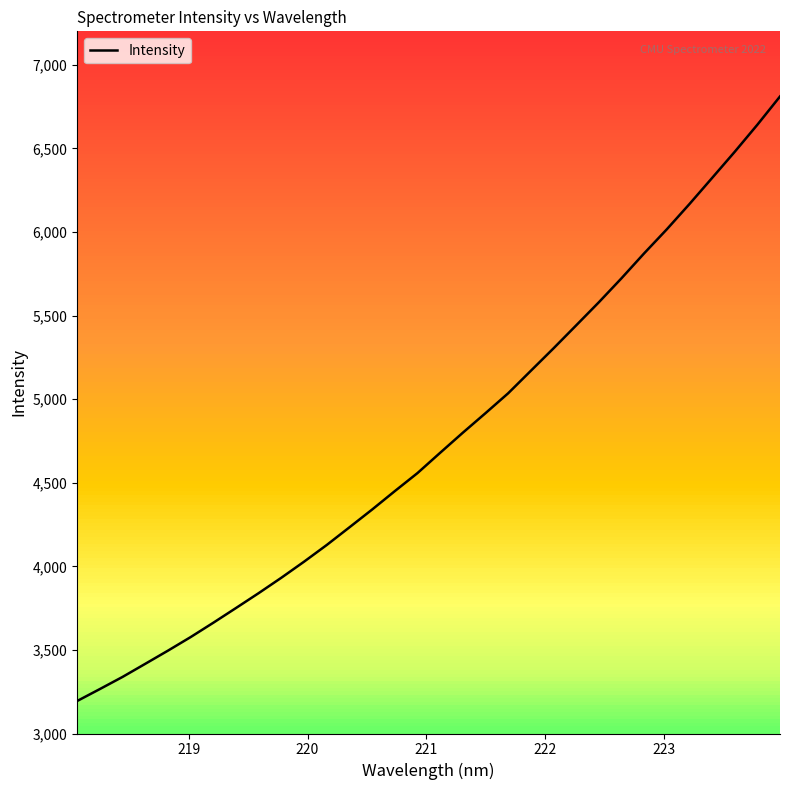

What is the greatest value displayed?

6810.4